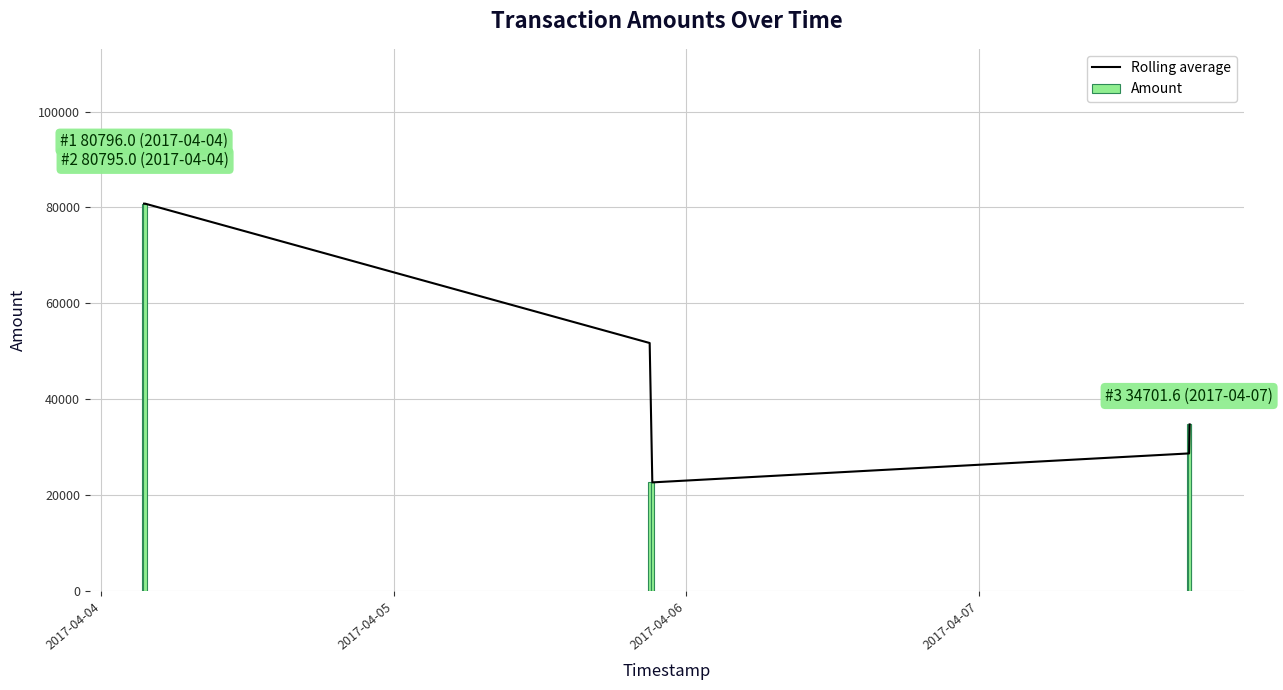

What is the difference between the maximum and minimum values in the Amount series?

58191.8